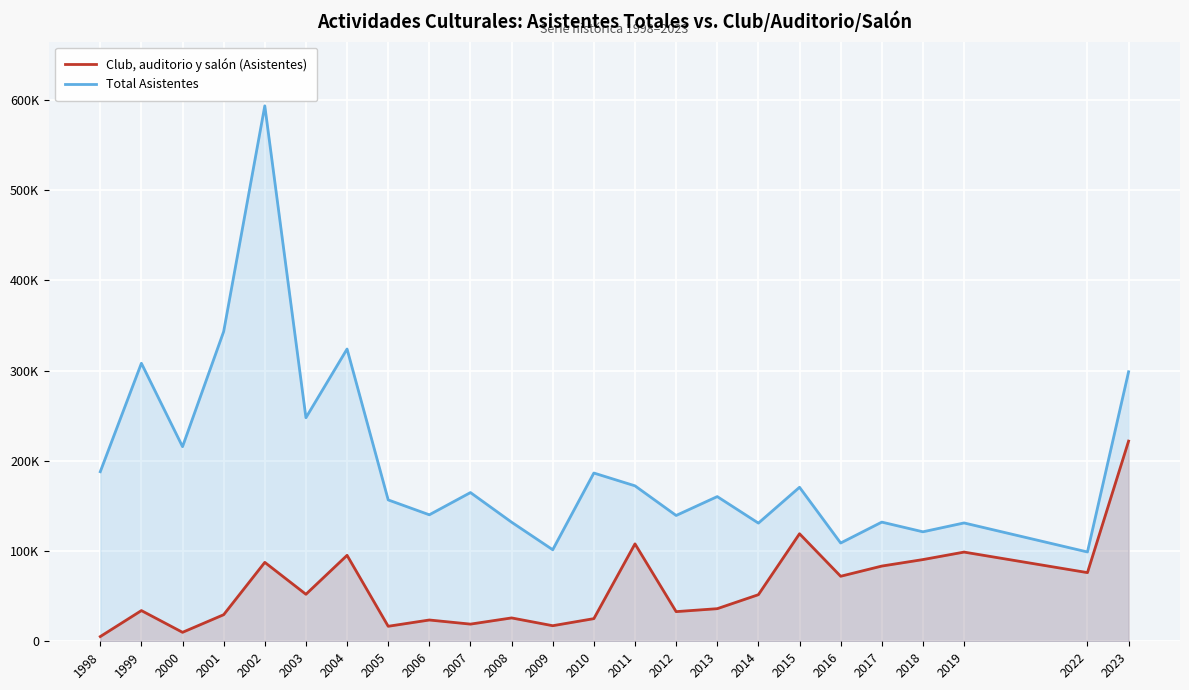

Reading left to right, extract all data points from this chart.

Club, auditorio y salón (Asistentes): 1998=5230	1999=34030	2000=9940	2001=29458	2002=87478	2003=52085	2004=95260	2005=16630	2006=23591	2007=19026	2008=25893	2009=17262	2010=25099	2011=107954	2012=32866	2013=36133	2014=51640	2015=119165	2016=72055	2017=83362	2018=90555	2019=98853	2022=76100	2023=221845
Total Asistentes: 1998=187933	1999=308108	2000=215681	2001=343270	2002=593407	2003=247780	2004=323905	2005=156685	2006=140184	2007=164825	2008=131981	2009=101448	2010=186464	2011=172274	2012=139433	2013=160363	2014=130965	2015=170682	2016=108909	2017=132082	2018=121336	2019=131153	2022=98976	2023=298676